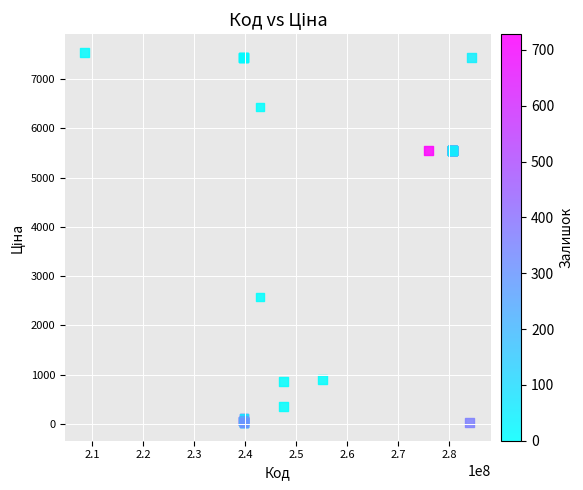

What Y value in the scatter plot is closest to 3785?

2575.0